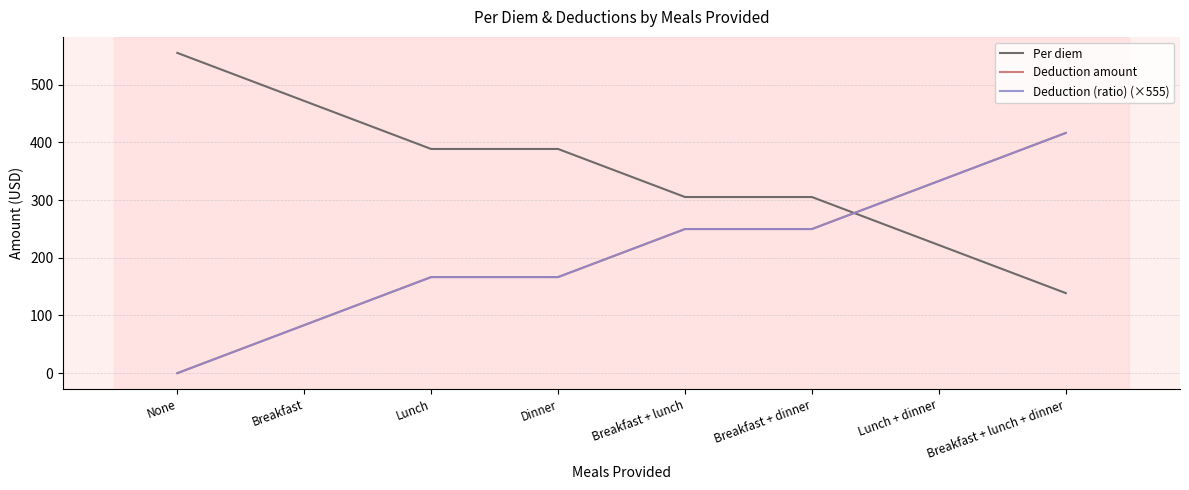

Does the chart have visible grid lines?

Yes